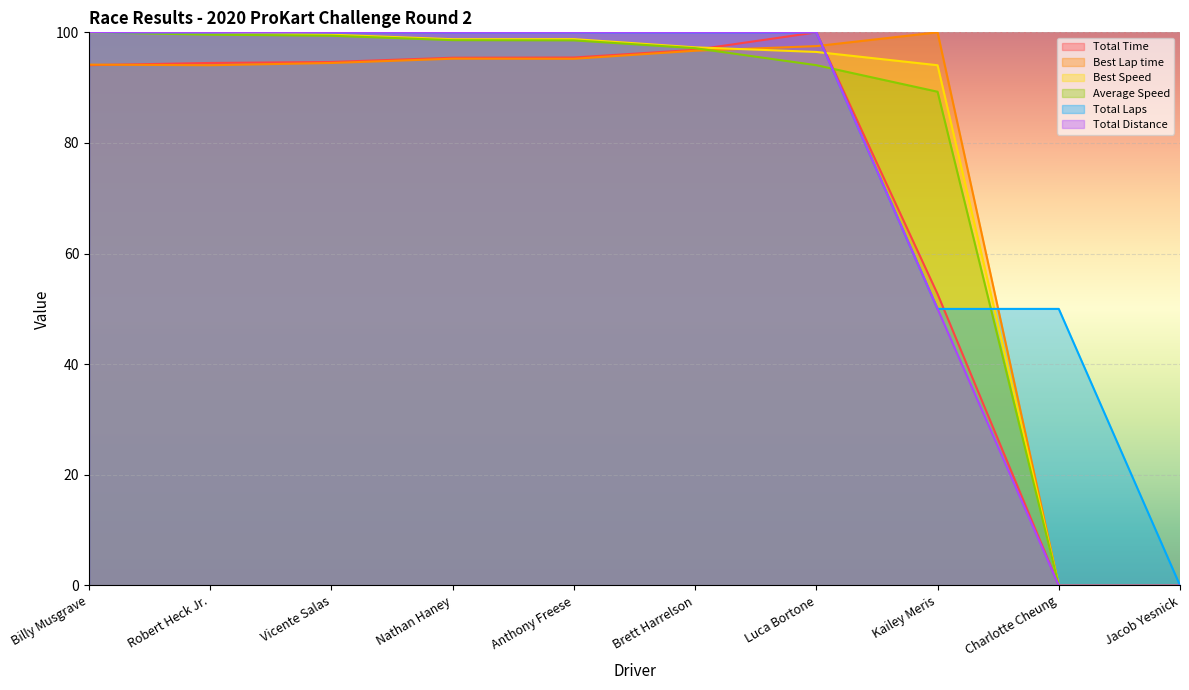

What are all the series names shown in the legend?

Total Time, Best Lap time, Best Speed, Average Speed, Total Laps, Total Distance